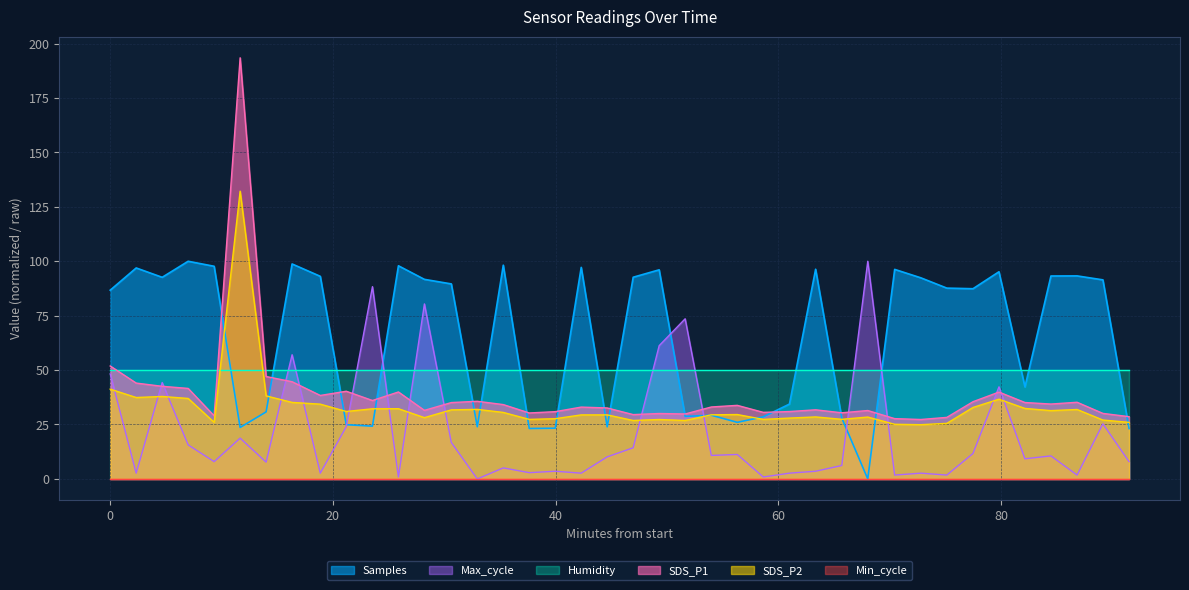

Count the number of data series in this chart.

6